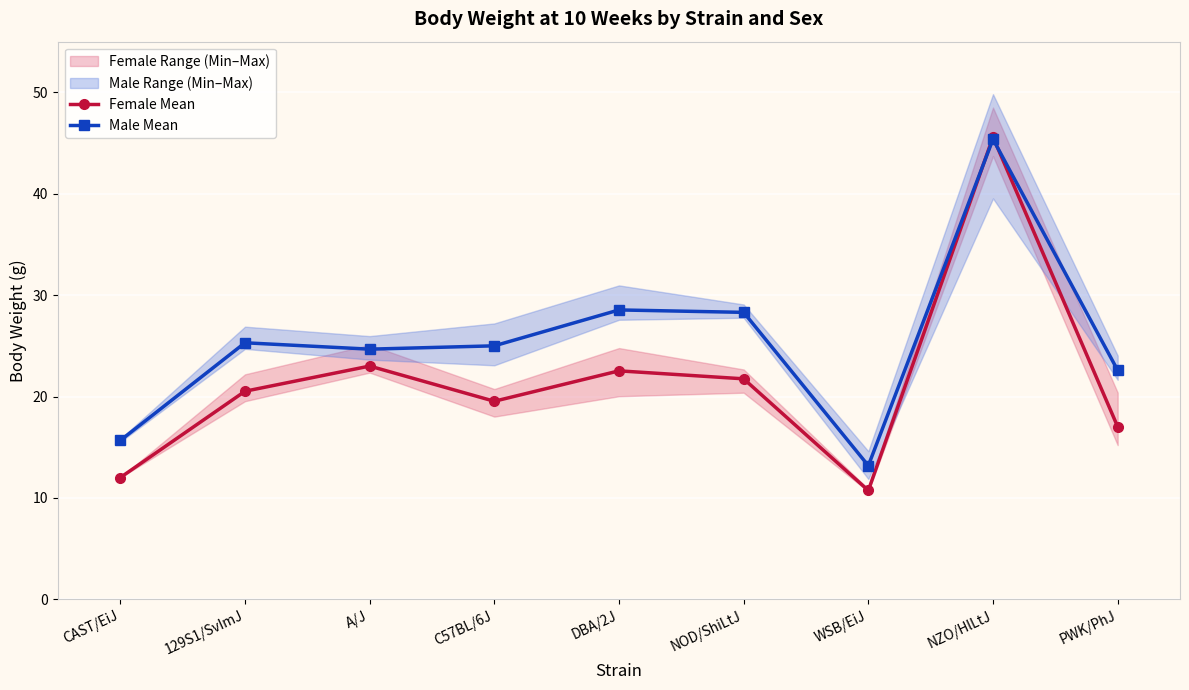

What is the average value of the Female Mean series?

21.4